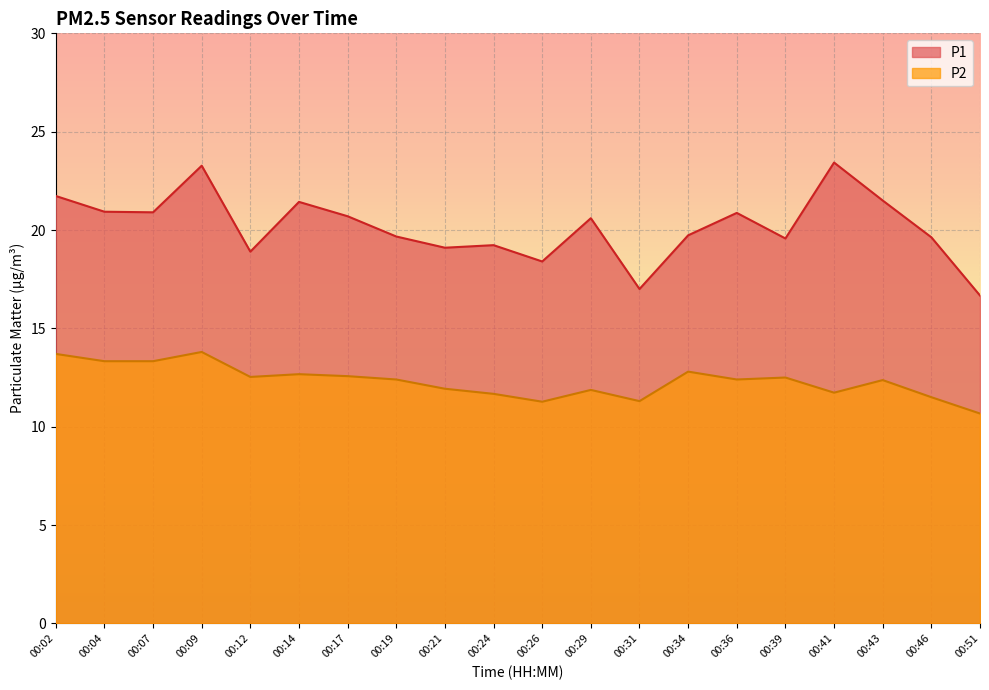

Rank the series by their maximum value, from highest to lowest.

P1, P2